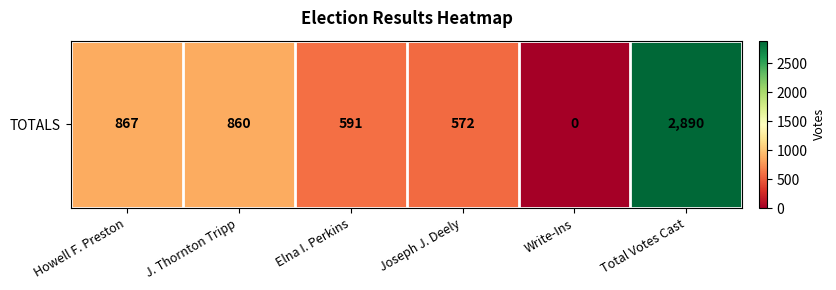

List the labels in order of value, smallest first.

Write-Ins, Joseph J. Deely, Elna I. Perkins, J. Thornton Tripp, Howell F. Preston, Total Votes Cast